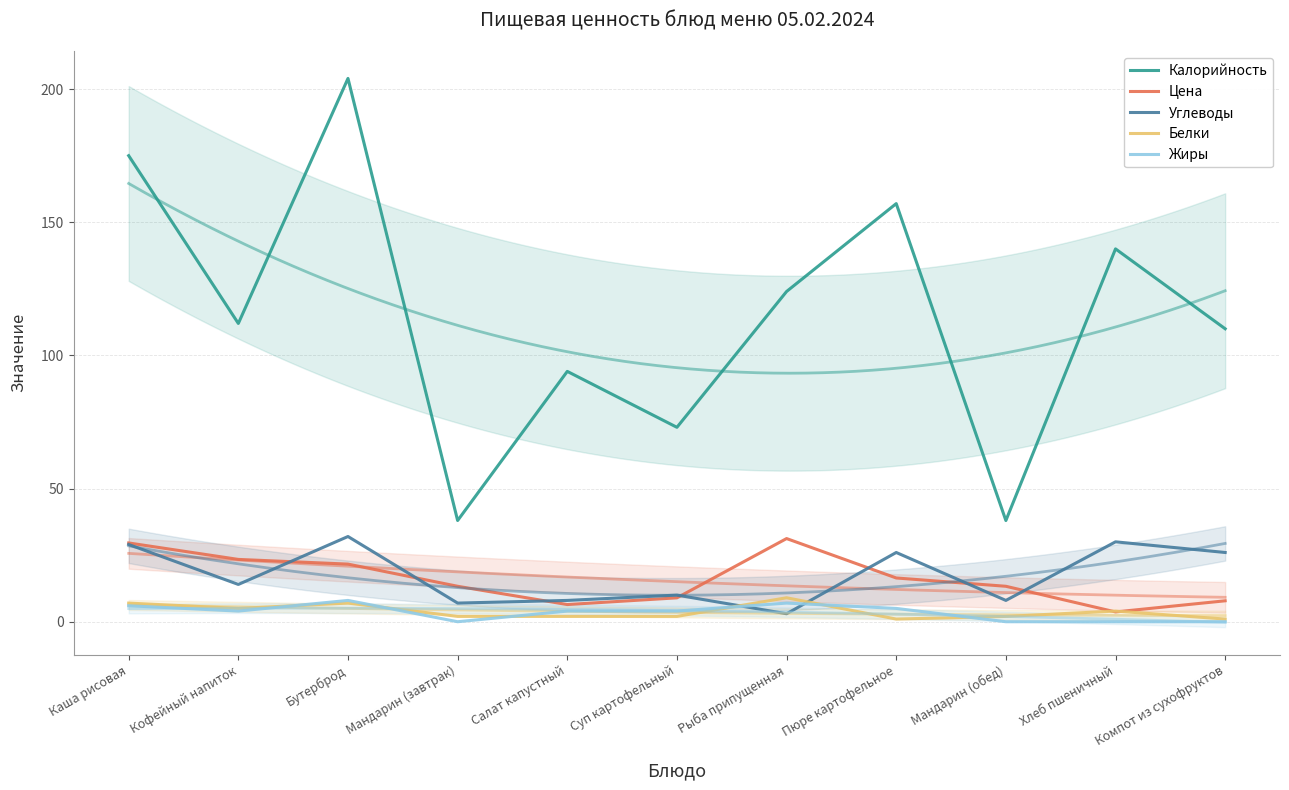

How many interior local peaks does the Белки series have?

3